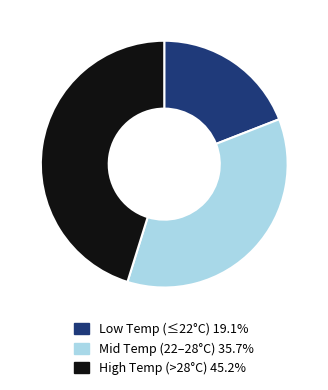

Is there a majority slice in this chart?

No